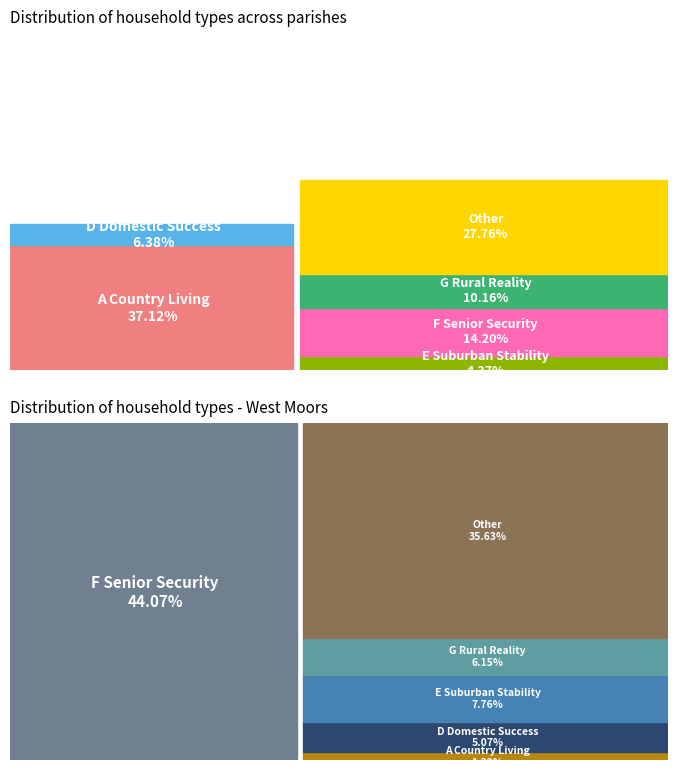

What portion of the pie excludes West Moors?

99.8%